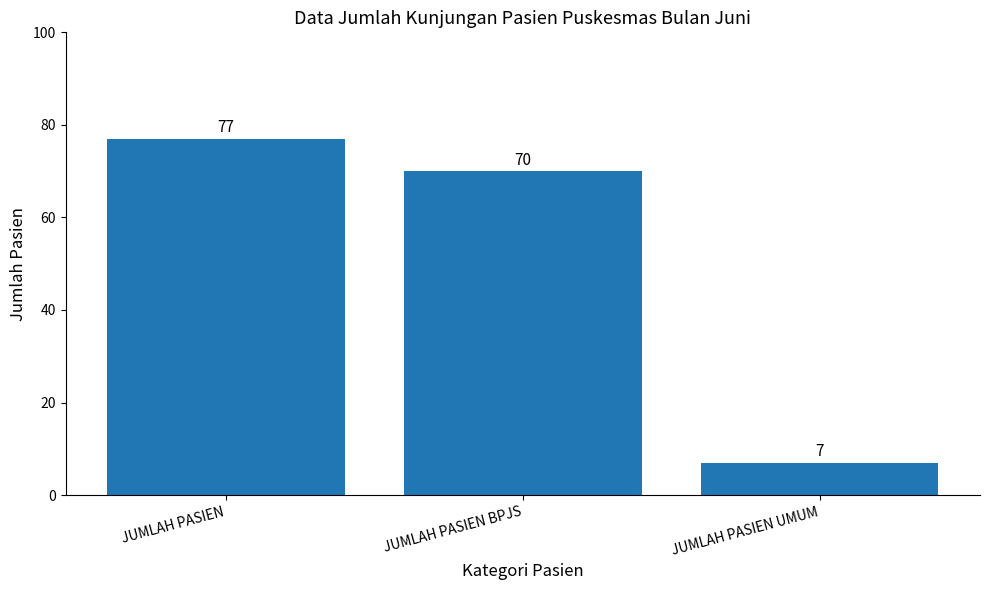

The value at JUMLAH PASIEN UMUM is 7. True or false?

True